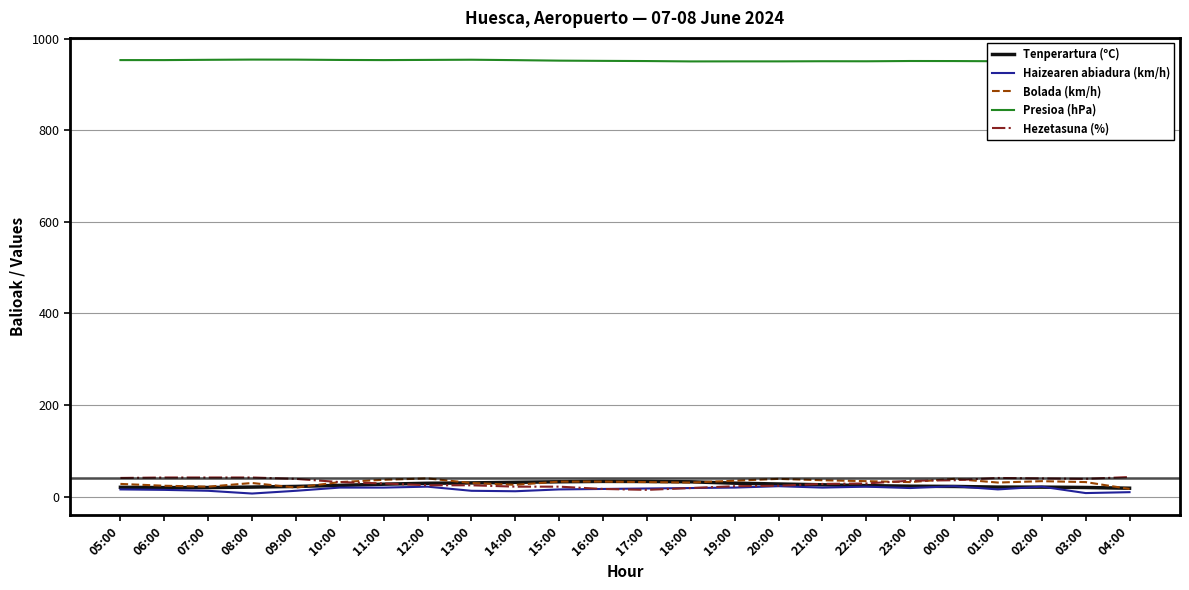

Where do Tenperartura (ºC) and Hezetasuna (%) first cross each other?

11:00 and 12:00